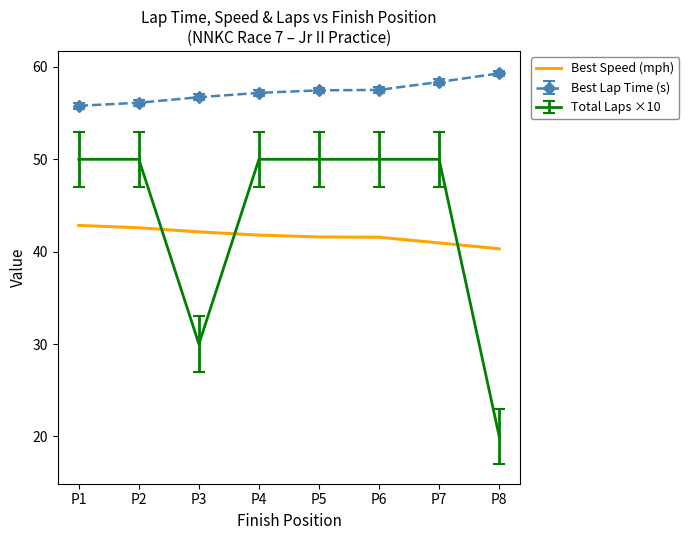

List the series in order of their peak value, lowest first.

Best Speed (mph), Total Laps ×10, Best Lap Time (s)